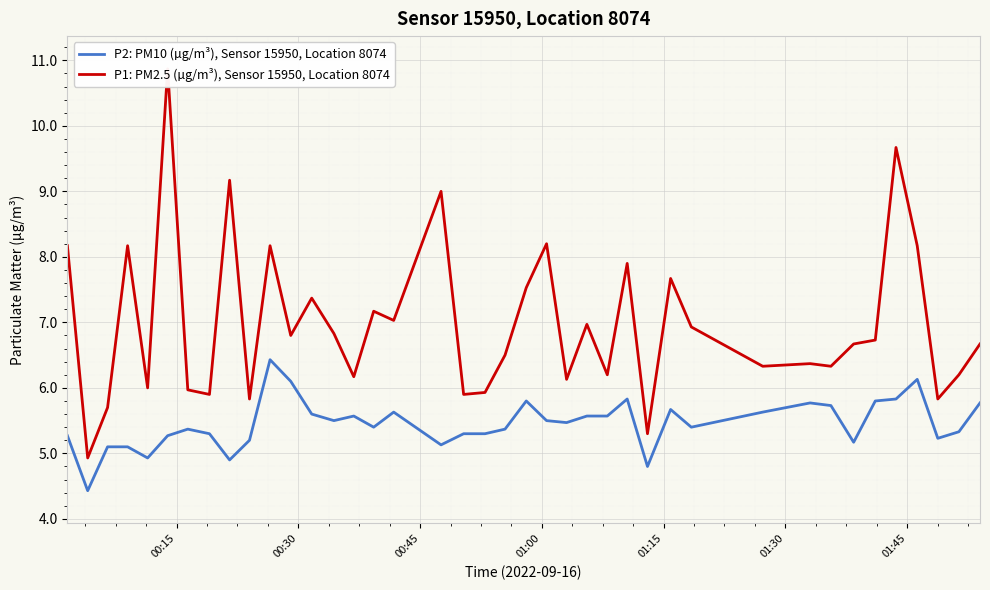

What is the difference between the second highest and minimum values in the P1: PM2.5 (µg/m³), Sensor 15950, Location 8074 series?

4.7